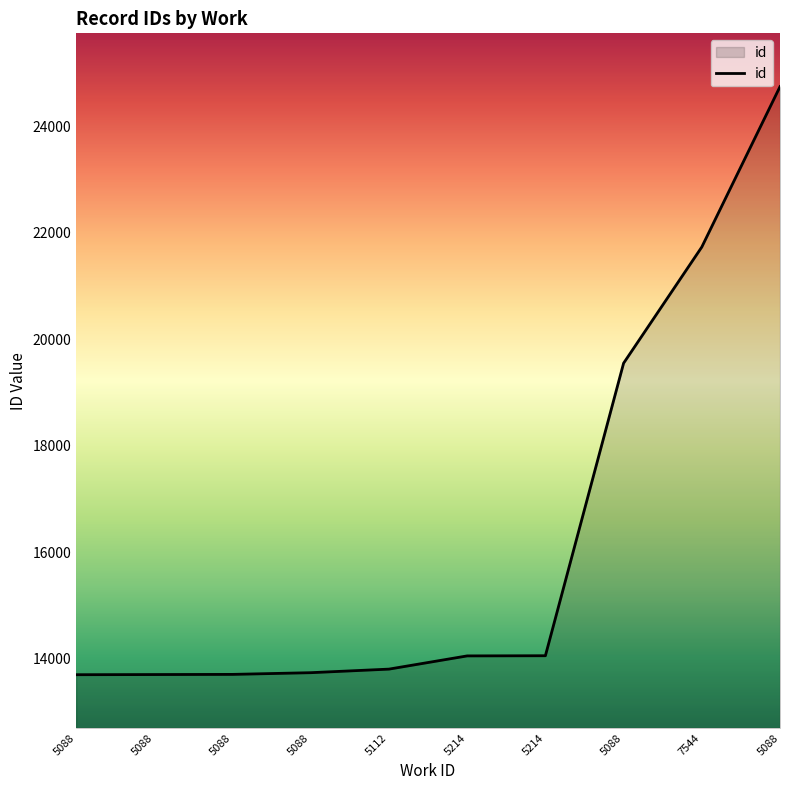

Count the number of categories in the chart.

10